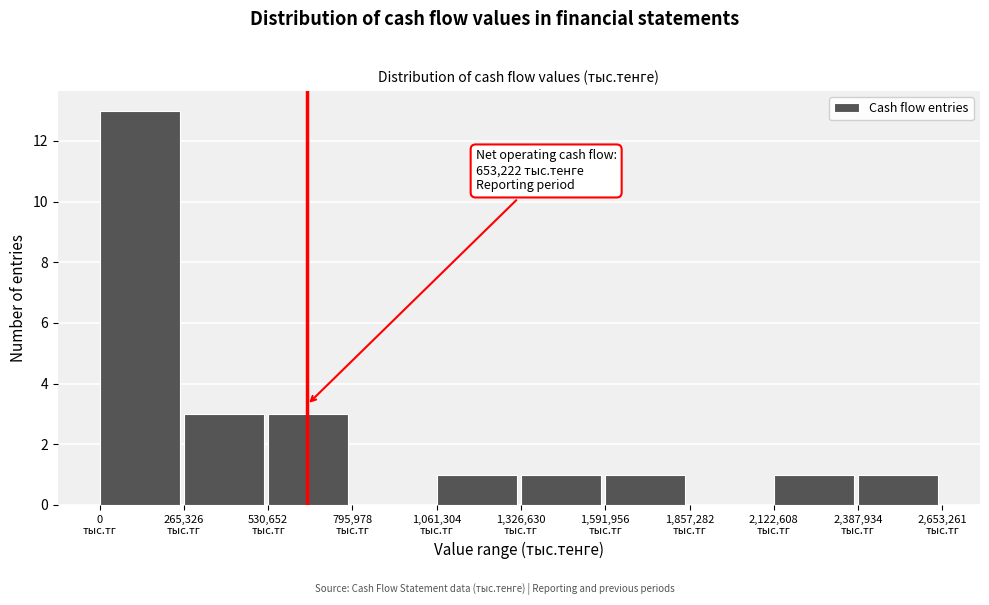

Over which range of the x-axis is the bar tallest?

0 to 250000